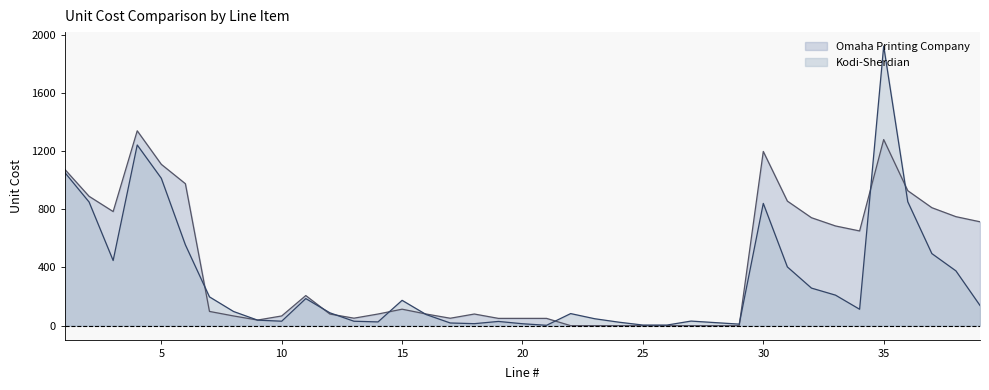

True or false: Omaha Printing Company has more than 1 points higher than both neighbors.

True